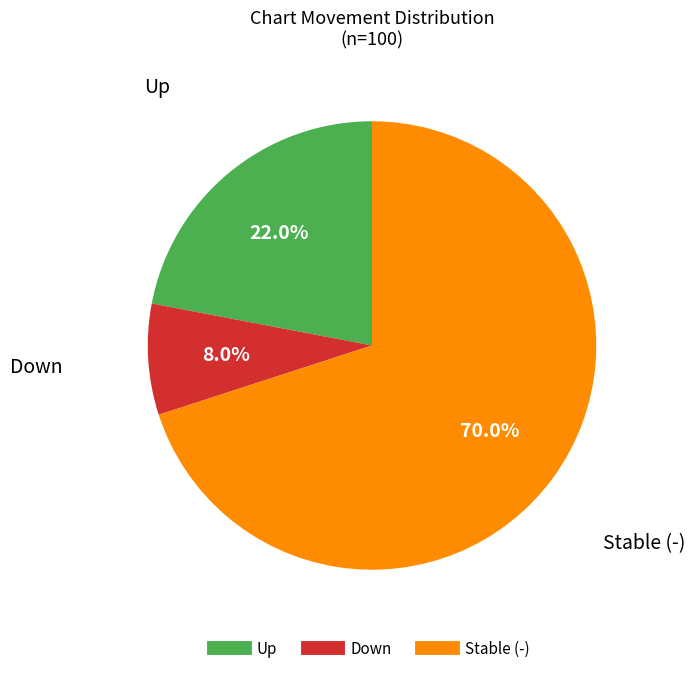

Does any single category account for the majority?

Yes